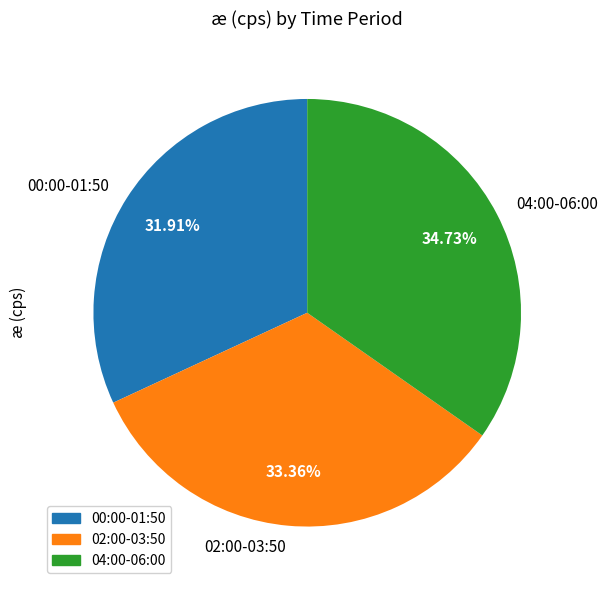

How many slices are in this pie chart?

3